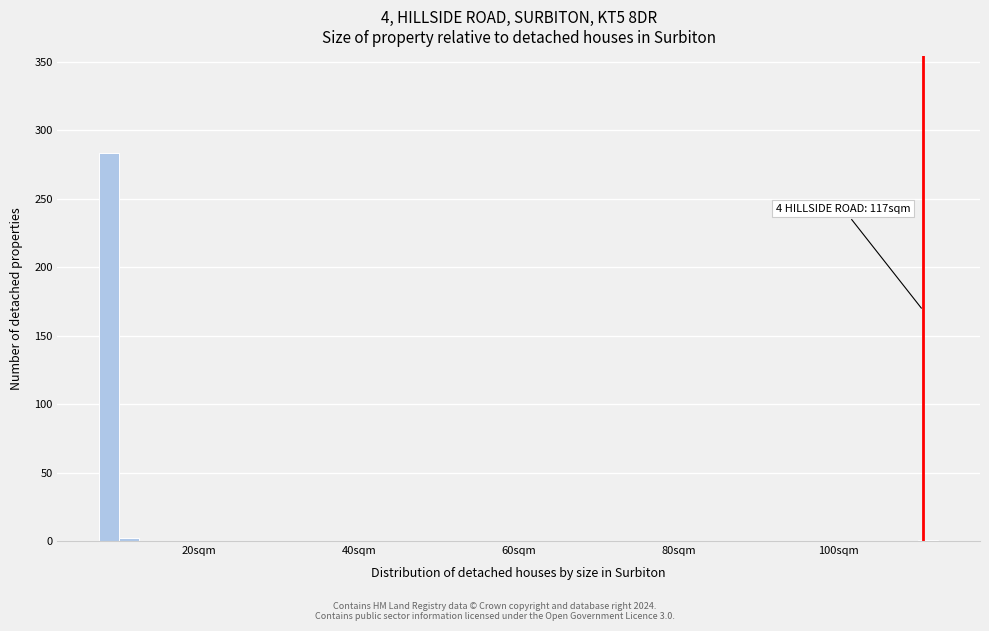

Read against the x-axis, roughly where is the centre of the tallest bar?

8